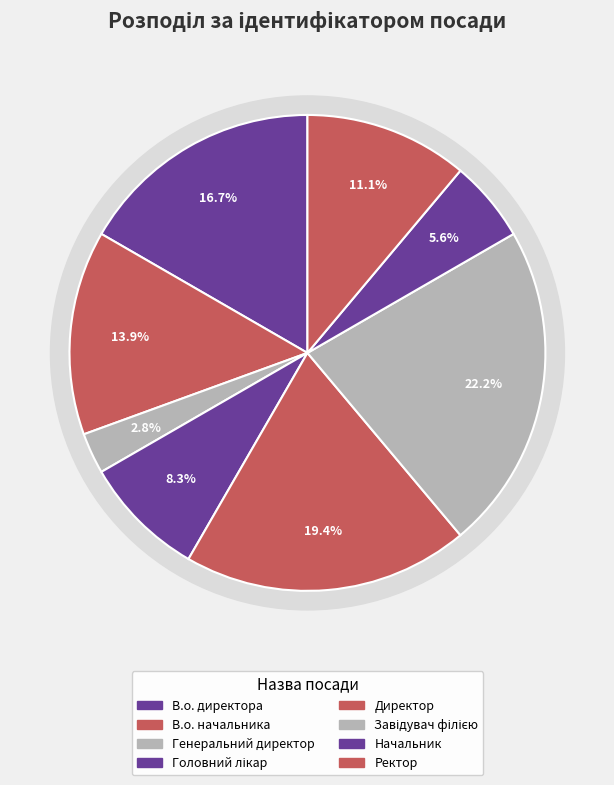

To the nearest percent, what is the difference between the largest and smallest slice percentages?

19%